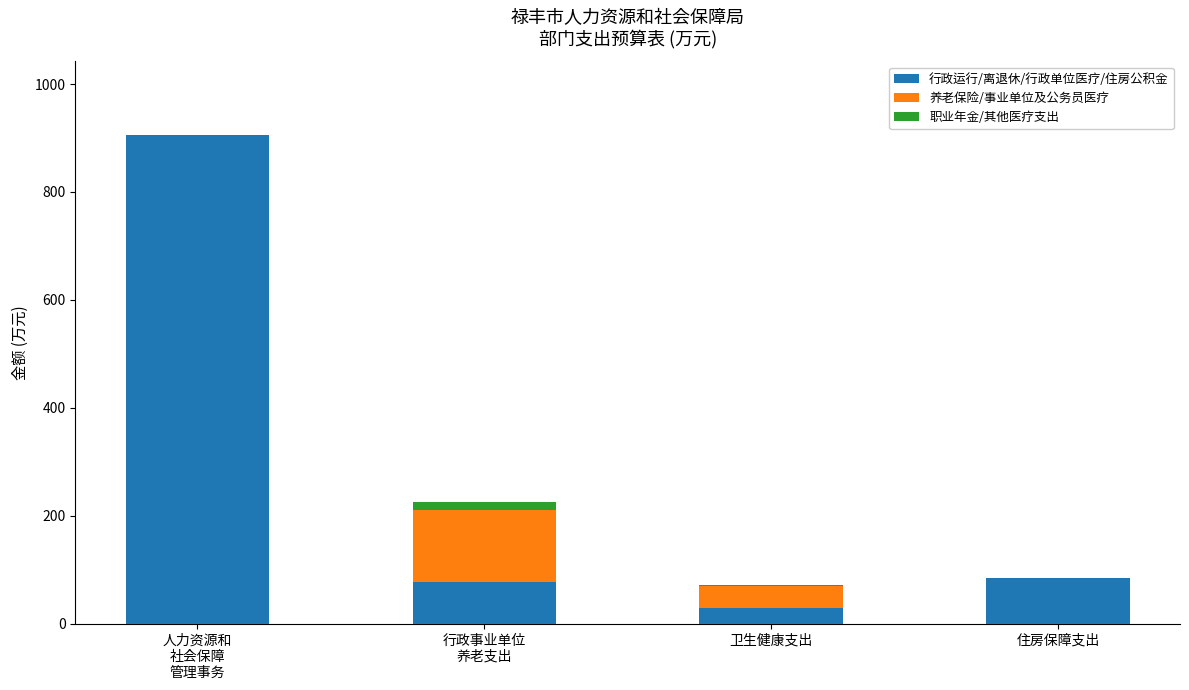

What is the sum of all 行政运行/离退休/行政单位医疗/住房公积金 values?

1098.7